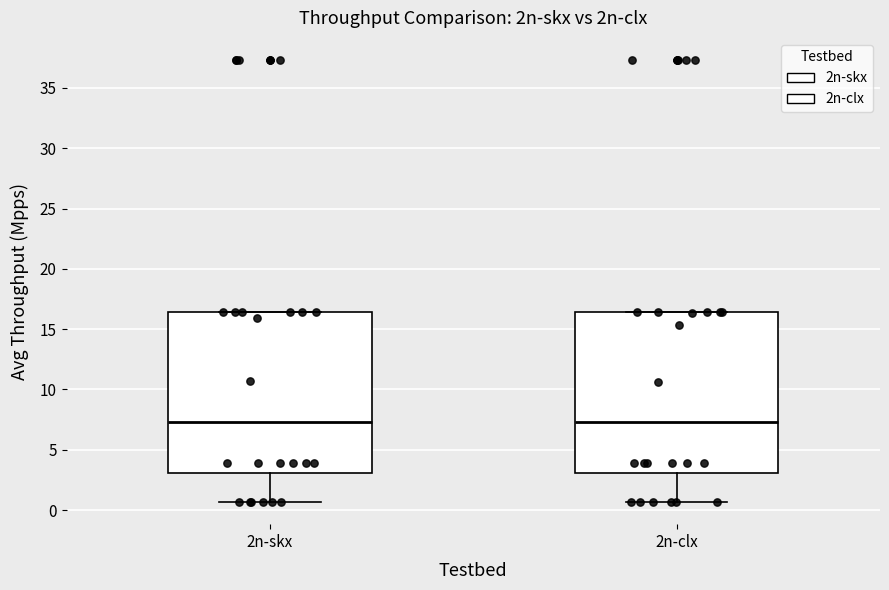

Reading left to right, read every box against the y-axis: the position of its median line, the range the box covers, and the ends of its whiskers. The values are not printed on the chart, so give them approximately, as read against the axis.

2n-skx: median 7.5, box 3.0 to 16.5, whiskers 0.5 to 16.5
2n-clx: median 7.5, box 3.0 to 16.5, whiskers 0.5 to 16.5